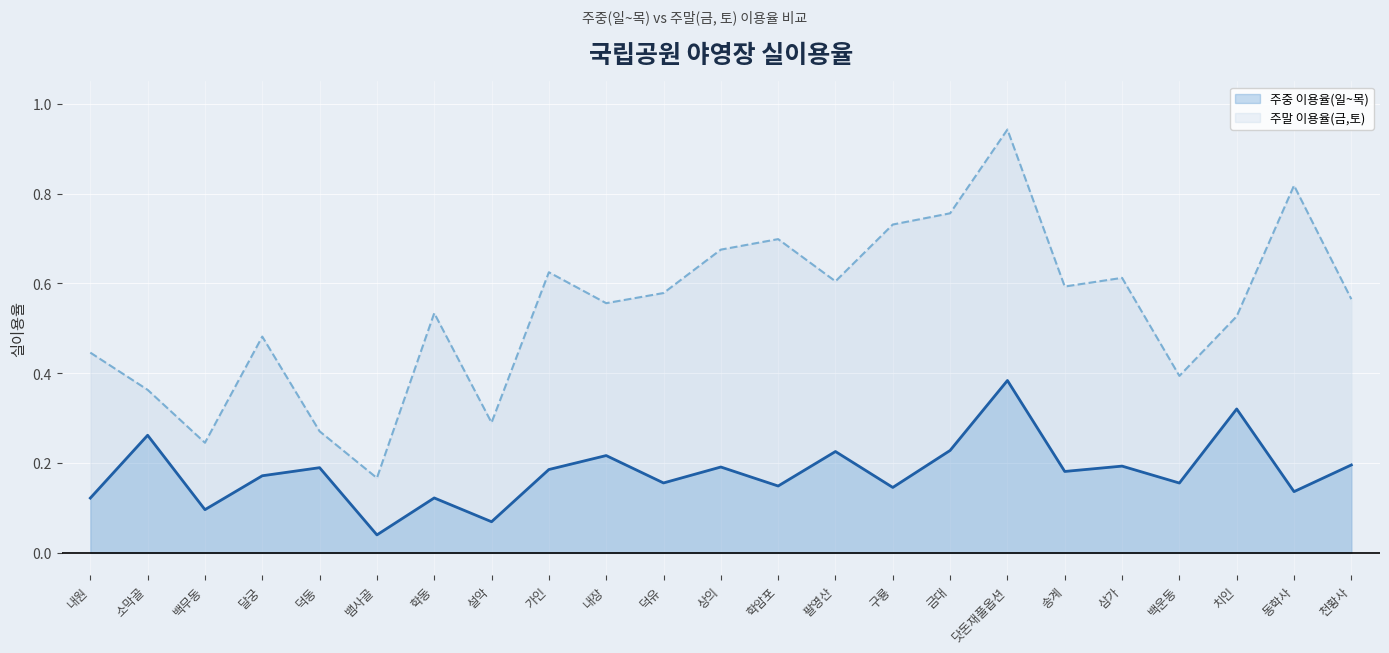

How many data points does each series have?

23